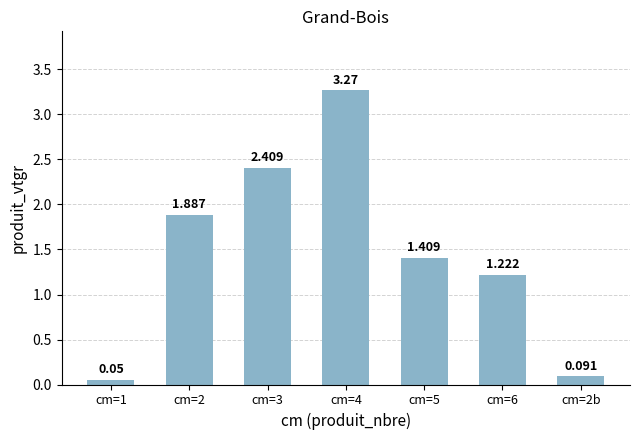

How many bars are there in total?

7